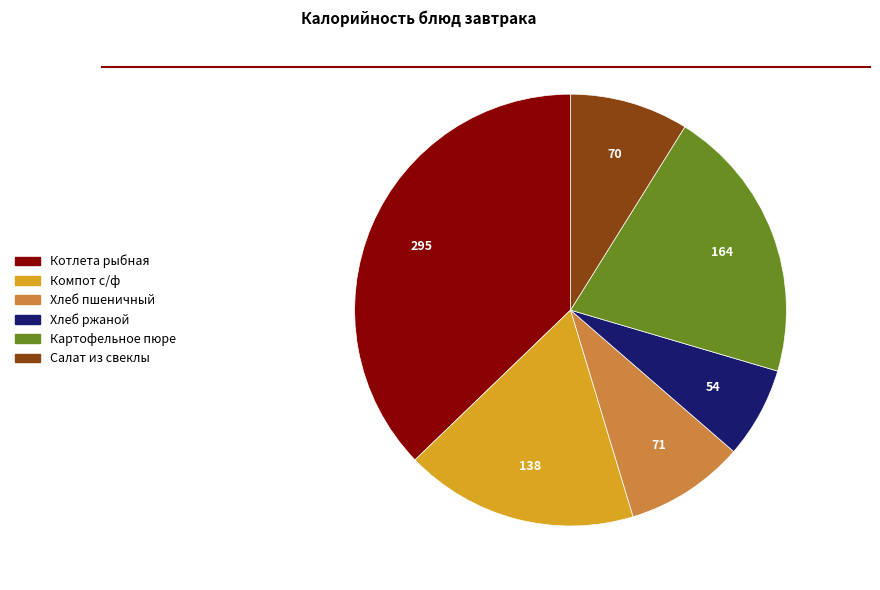

What is the largest slice in the pie chart?

Котлета рыбная